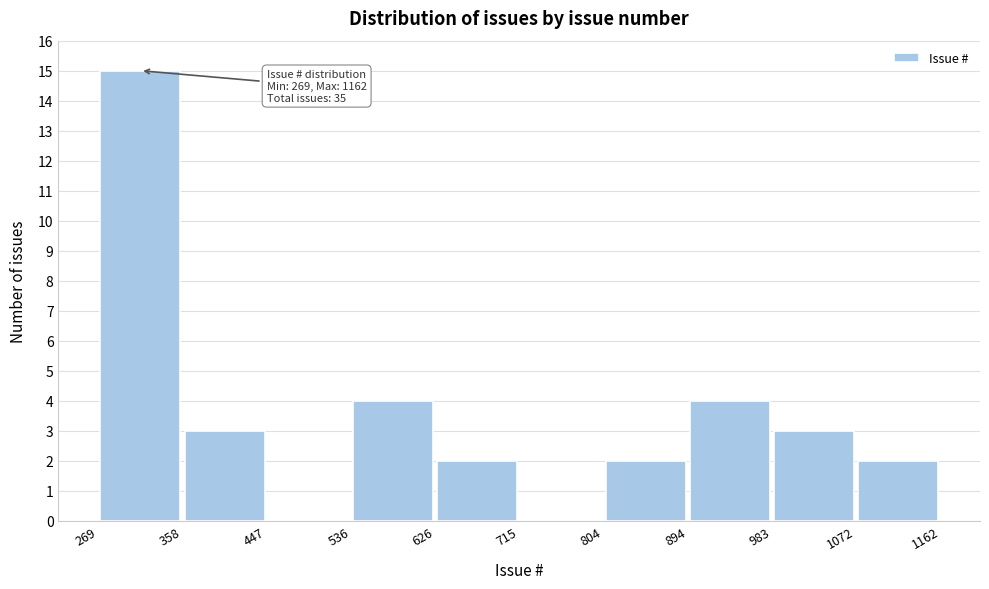

Which range on the x-axis has the tallest bar?

269 to 358